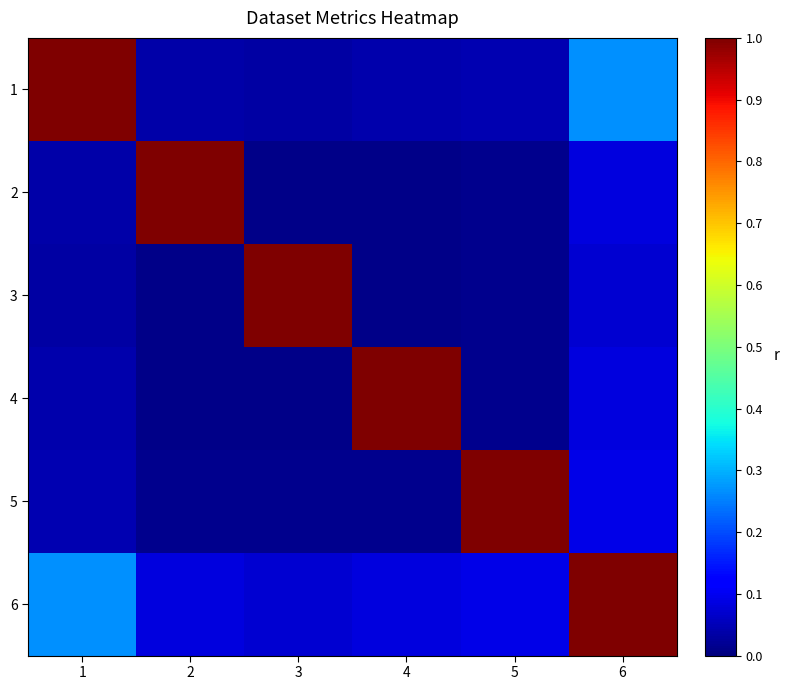

Which label corresponds to the largest value in the chart?

1